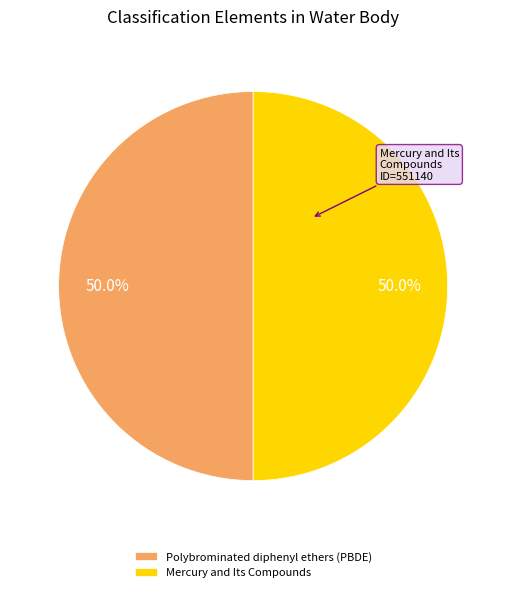

Combined, do Mercury and Its Compounds and Polybrominated diphenyl ethers (PBDE) account for over 50%?

Yes